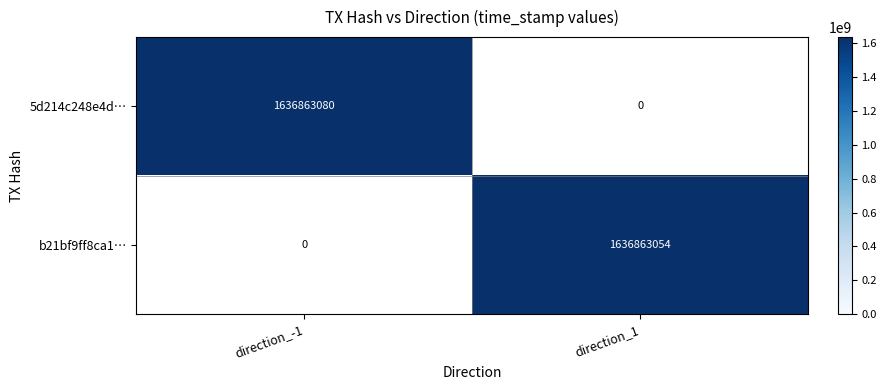

What value does the b21bf9ff8ca1fe429ef55b78bf91bed2648b1f2 series have at direction_1?

1636863054